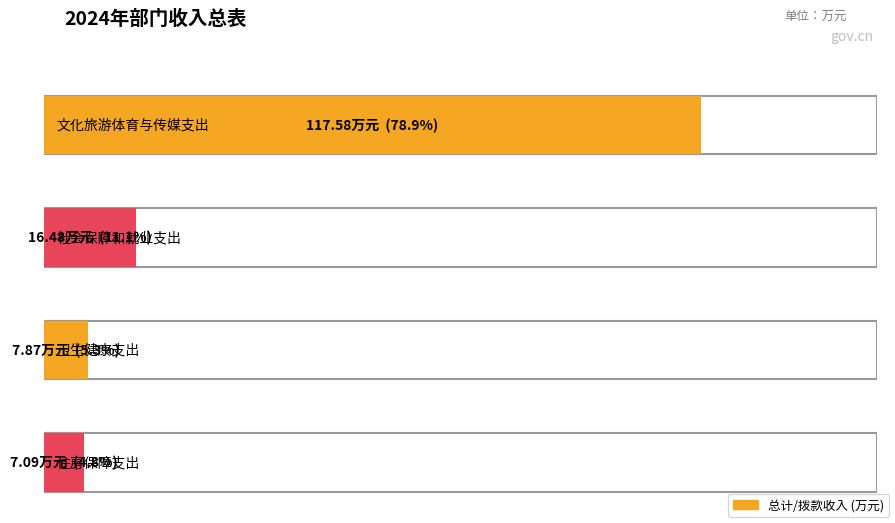

How many categories are shown in the chart?

4